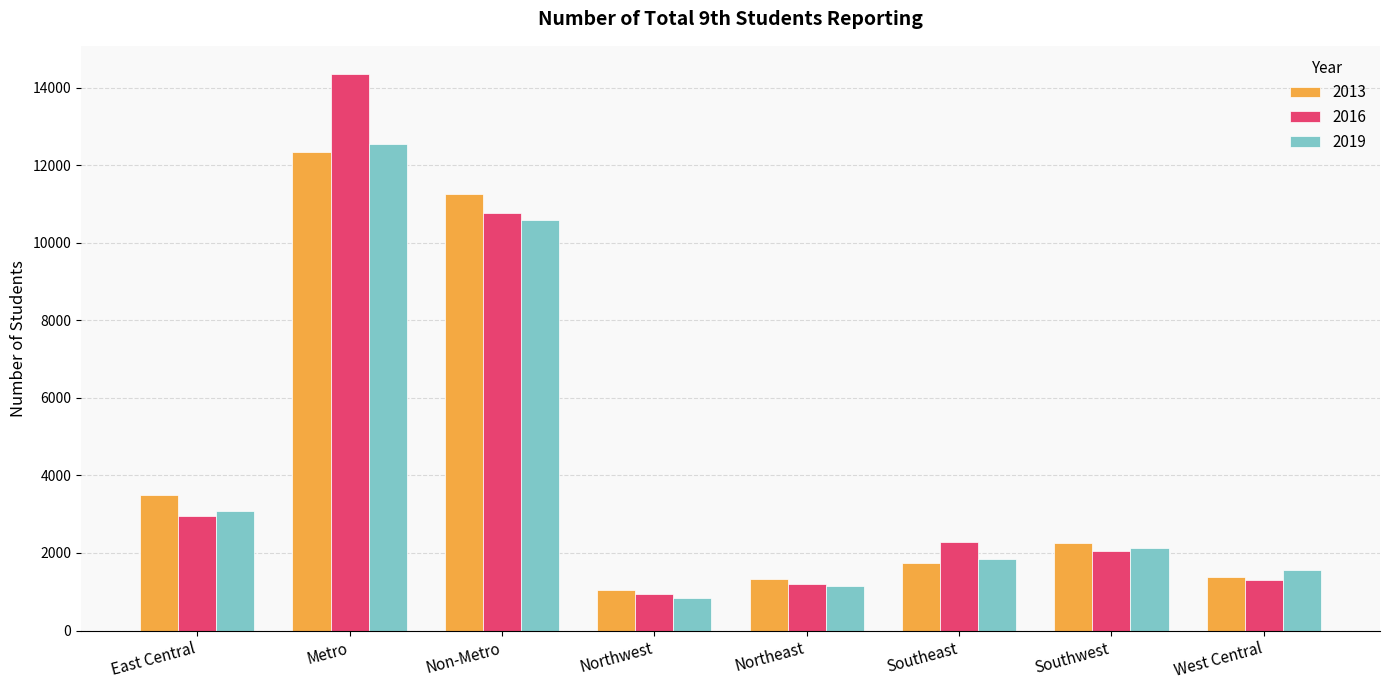

Which series has the largest range (max minus min)?

2016